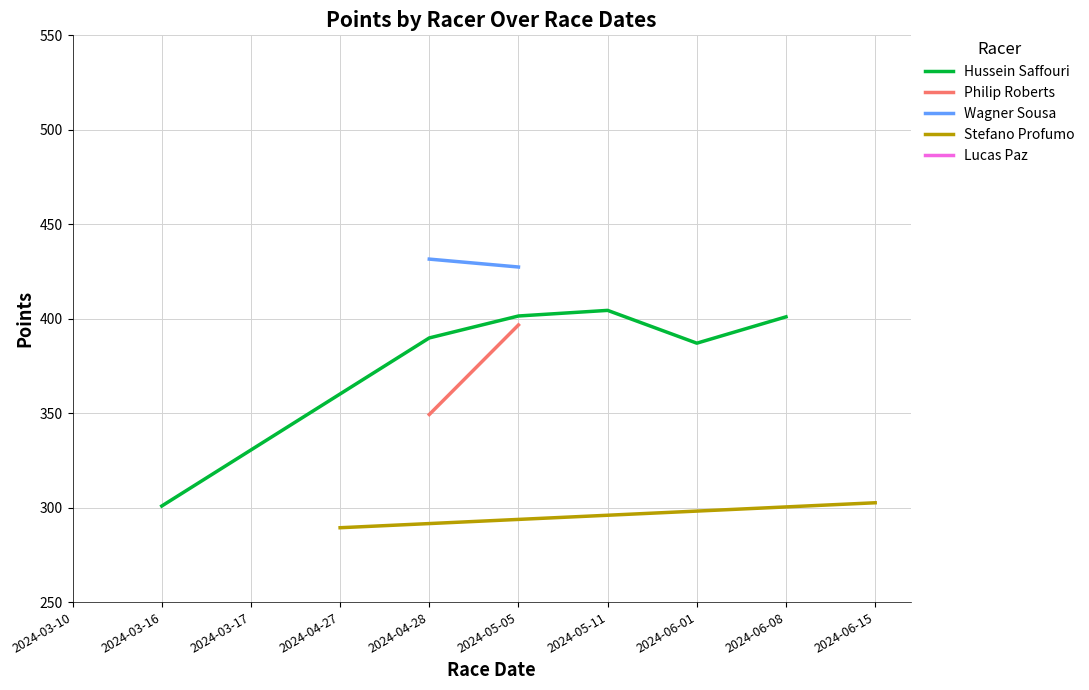

How many lines are shown in the chart?

5